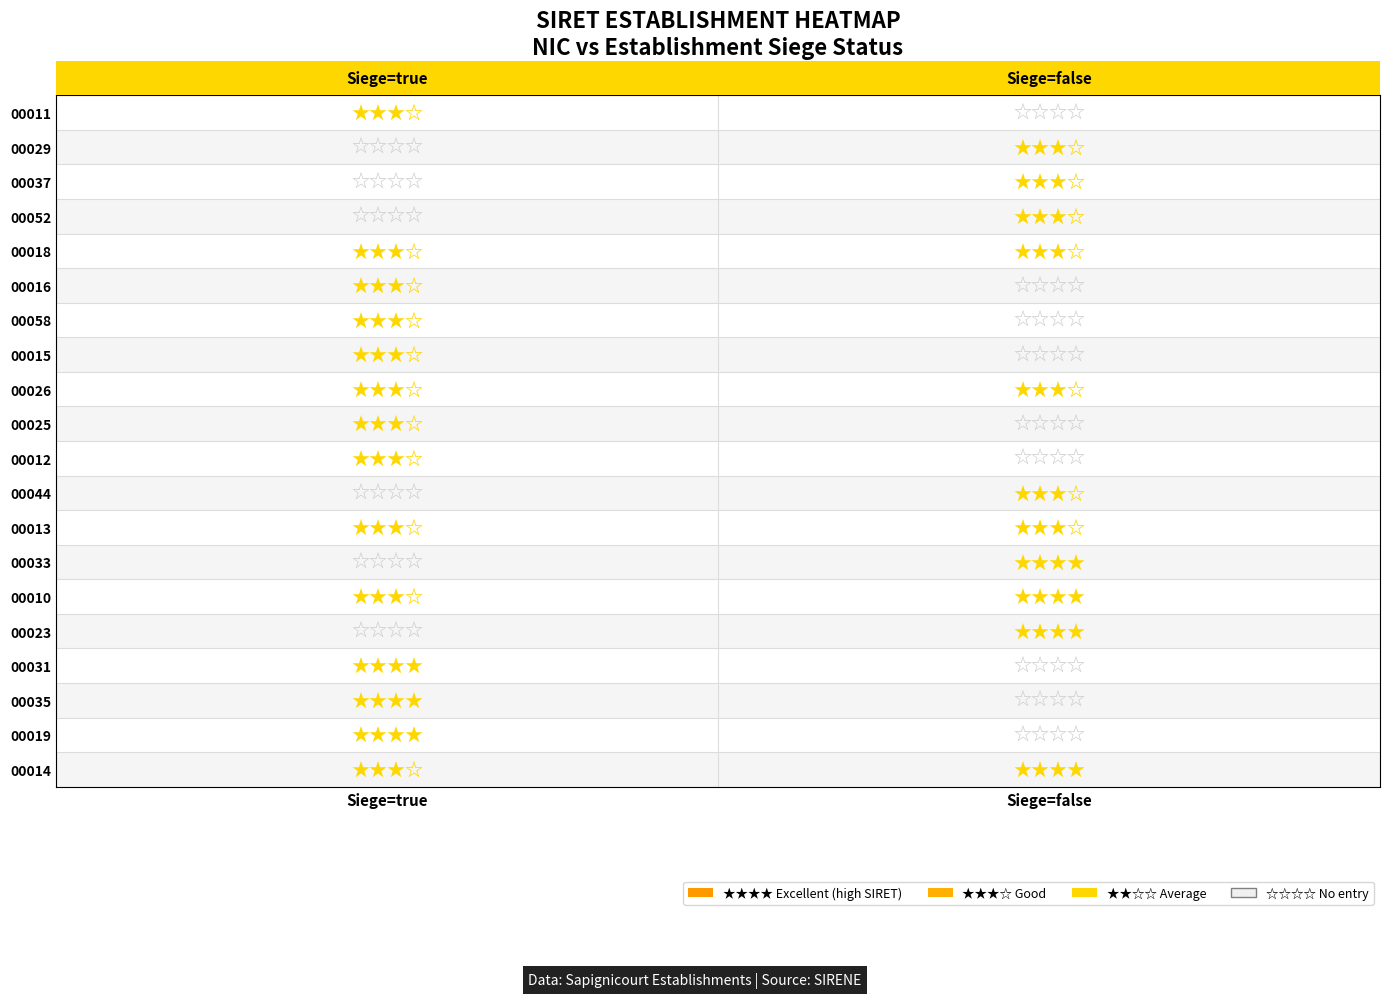

List the series in order of their peak value, lowest first.

00011, 00029, 00037, 00052, 00018, 00016, 00058, 00015, 00026, 00025, 00012, 00044, 00013, 00023, 00031, 00033, 00035, 00010, 00014, 00019